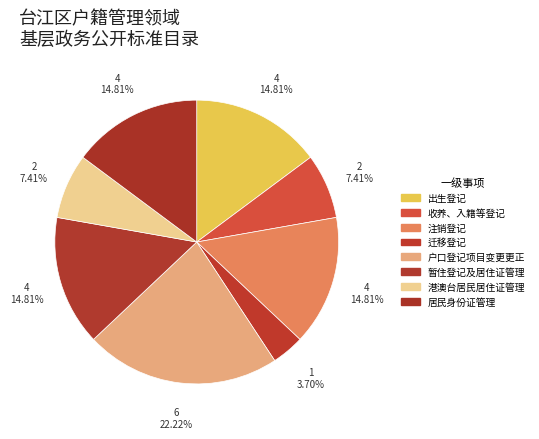

How many segments does this pie chart have?

8